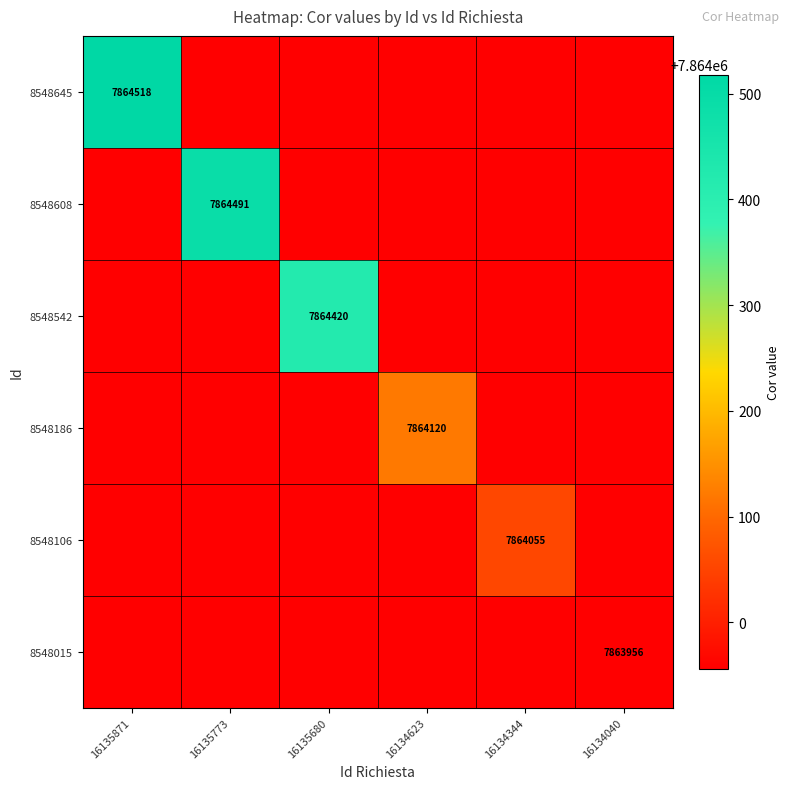

Is it true that 8548186 equals 2041028 at 16134623?

False